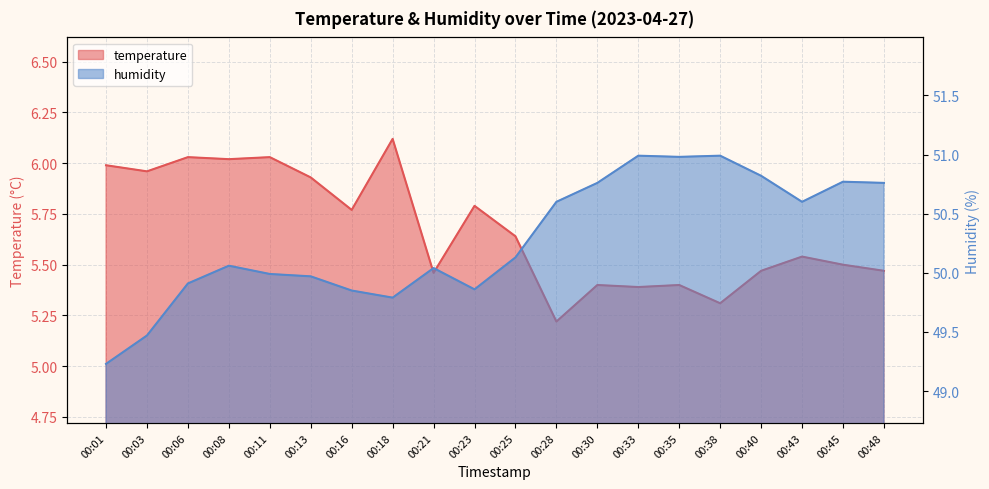

How many data points in humidity are less than 50?

8